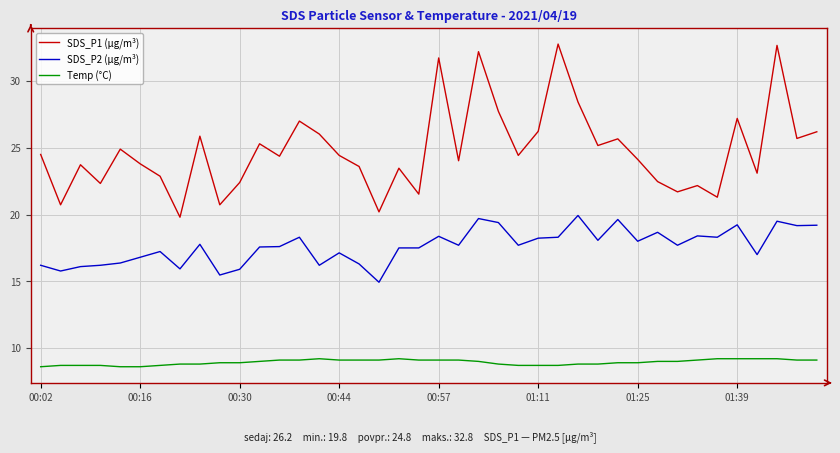

At how many categories does at least one series exceed 17?

40